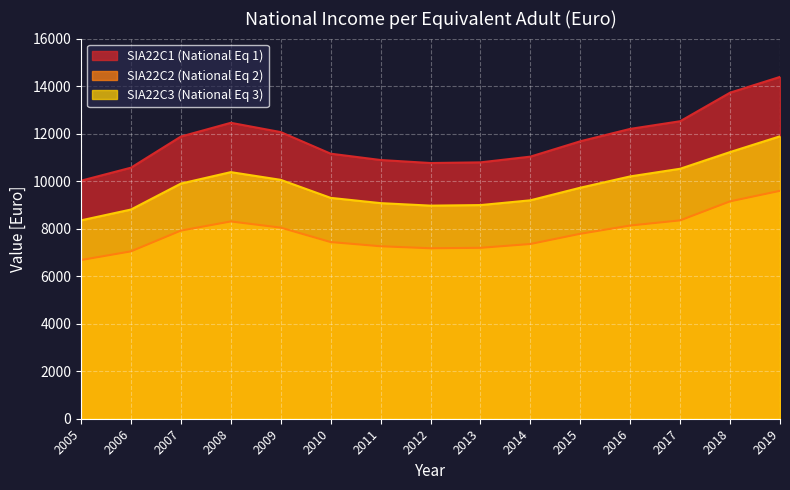

The SIA22C1 (National Eq 1) series shows 12064 at 2009. True or false?

True